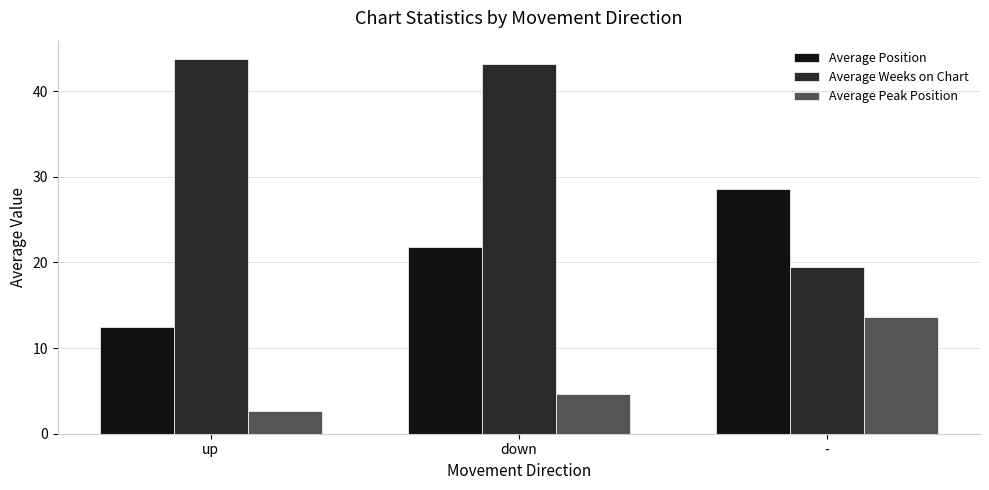

What is the sum of the Average Peak Position values at - and down?

18.2